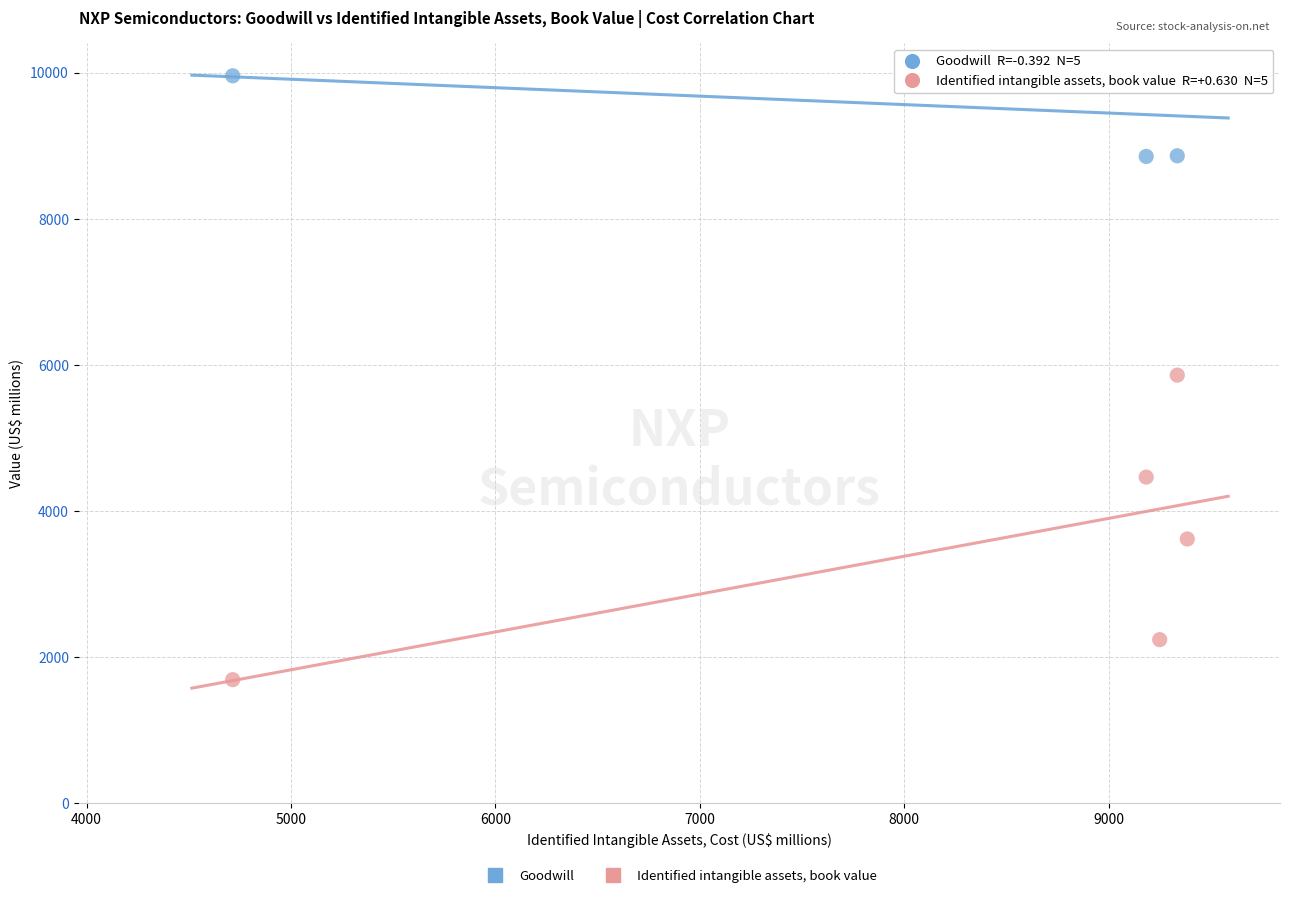

What are all the series names shown in the legend?

Goodwill, Identified intangible assets, book value